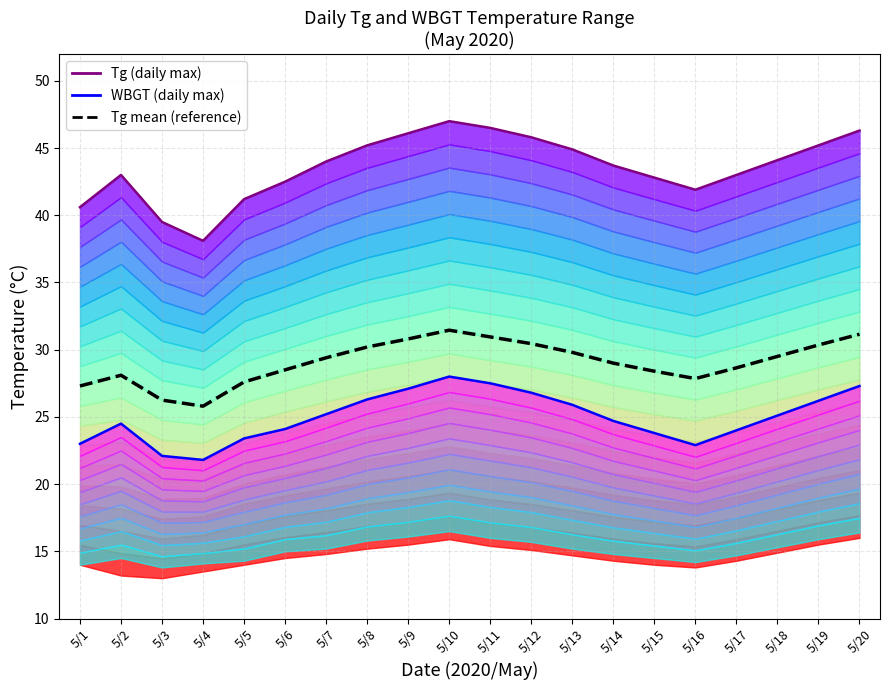

Between 5/8 and 5/9, which series saw the biggest shift?

Tg (daily max)